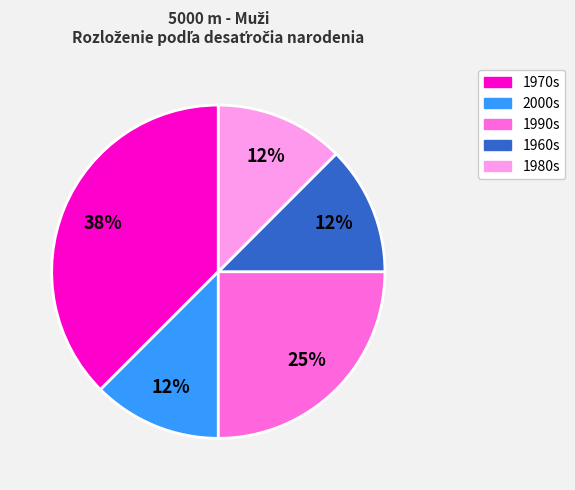

Is there a majority slice in this chart?

No